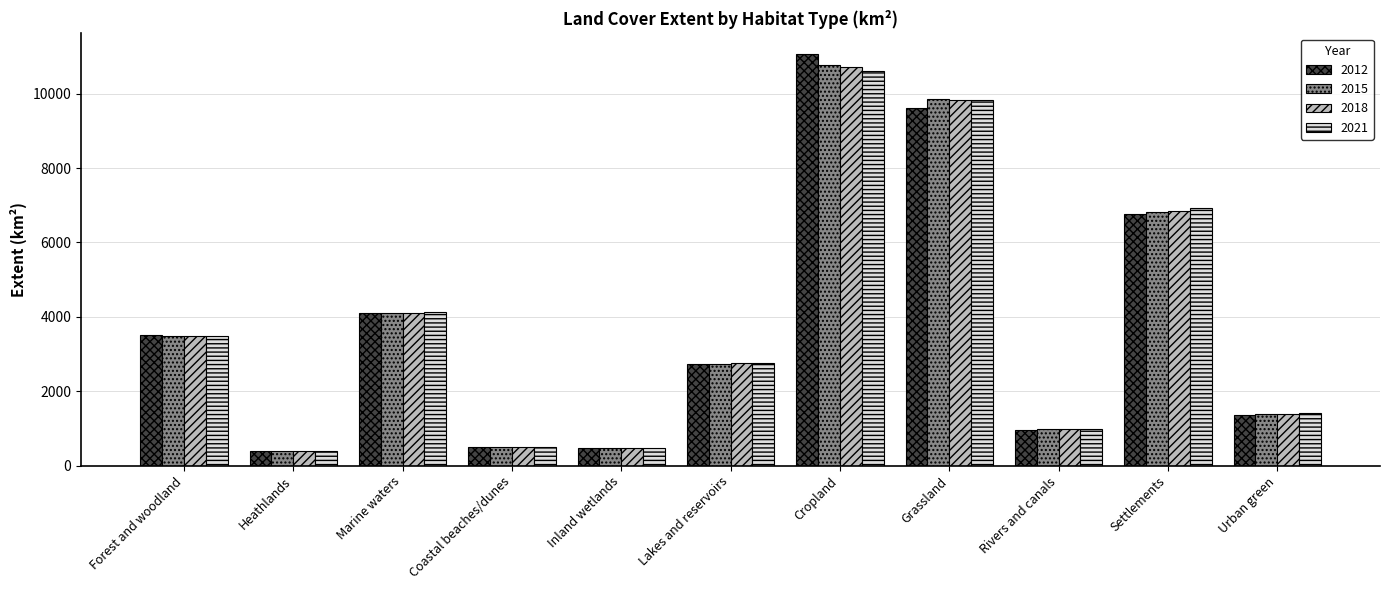

The 2021 series shows 19068.3 at Cropland. True or false?

False